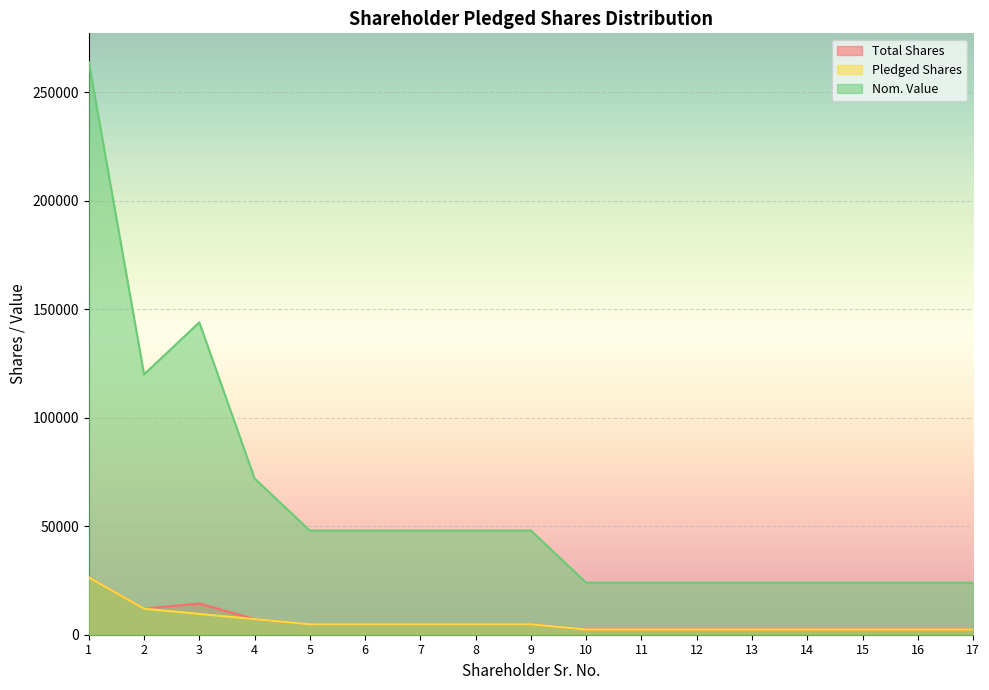

Is the value of Nom. Value at 2 greater than the value of Pledged Shares at 2?

Yes